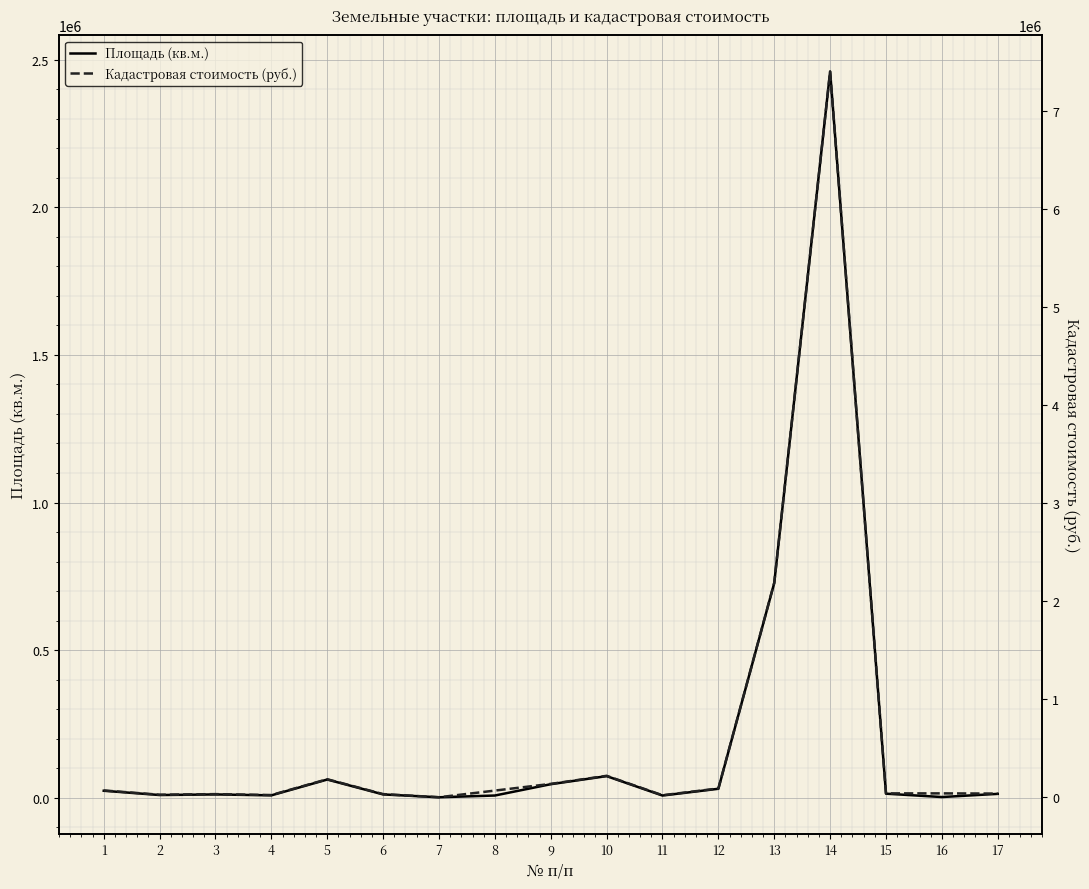

What is the value of the Кадастровая стоимость (руб.) point at the 4th from the left?

24173.2